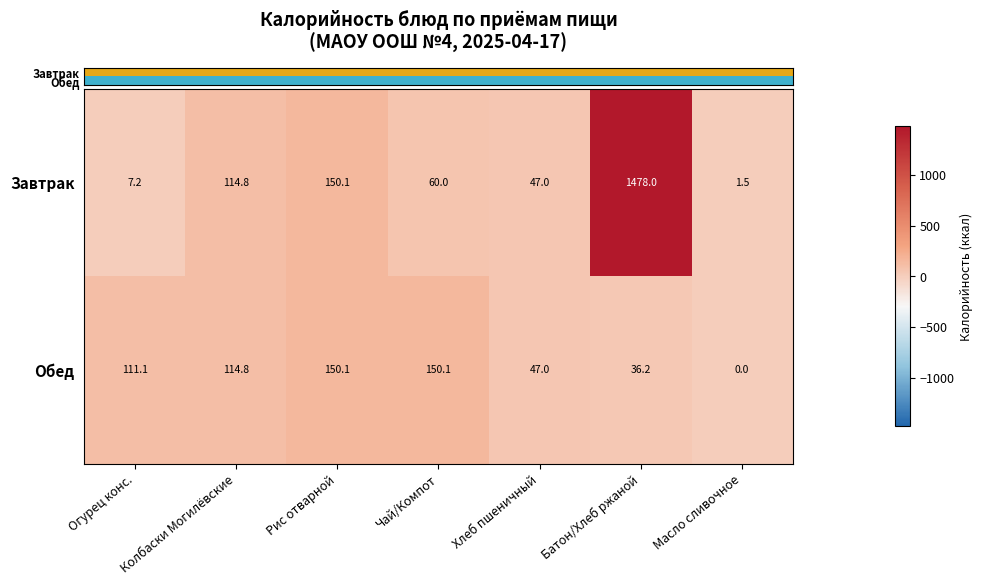

Is the value of Обед at Хлеб пшеничный greater than the value of Завтрак at Батон/Хлеб ржаной?

No